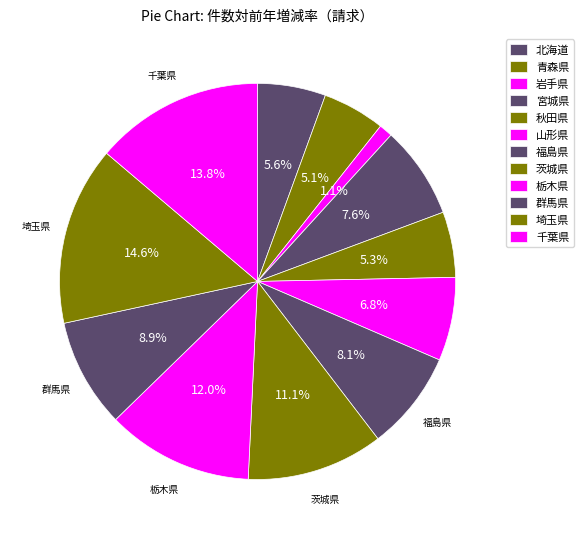

Rank the categories by value from highest to lowest.

埼玉県, 千葉県, 栃木県, 茨城県, 群馬県, 福島県, 宮城県, 山形県, 北海道, 秋田県, 青森県, 岩手県